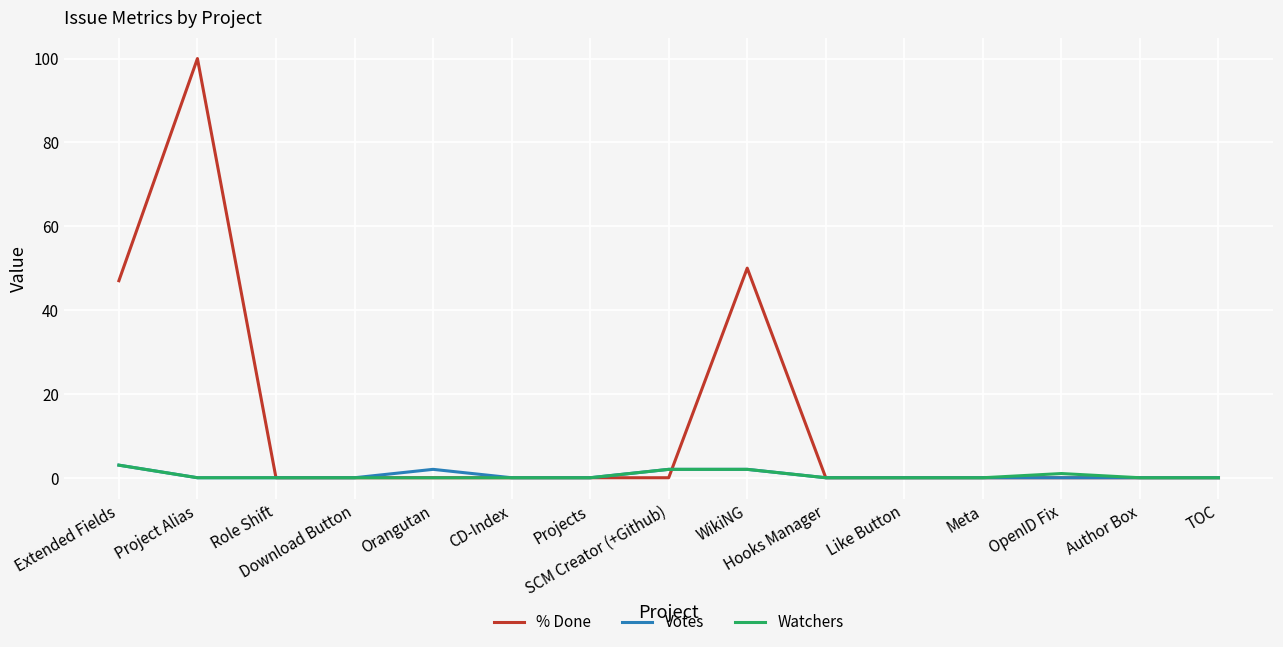

Which series has the widest spread of values?

% Done